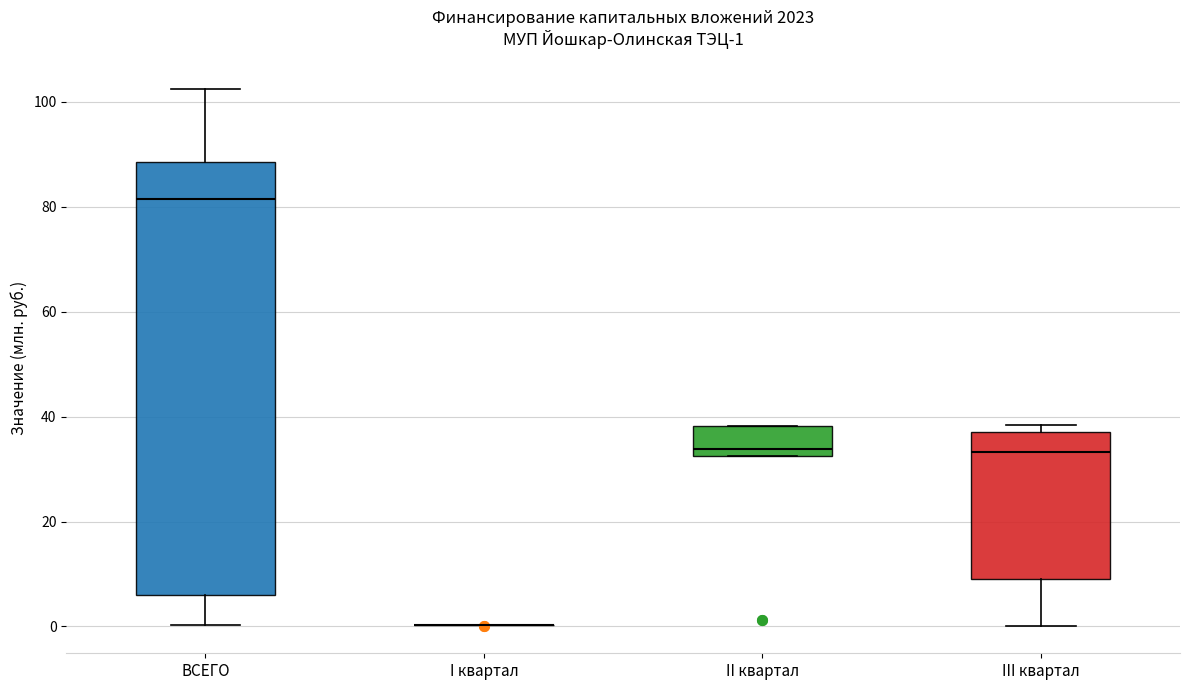

Comparing the boxes themselves (not the whiskers), which one is the tallest?

ВСЕГО